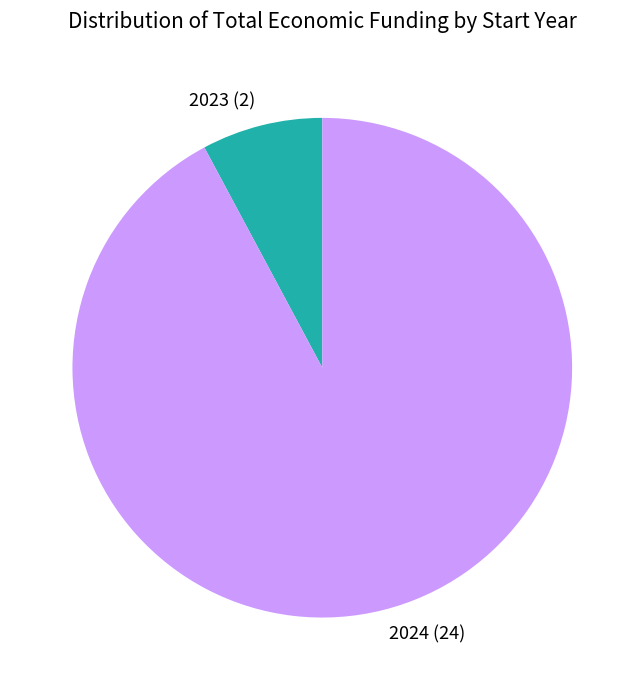

Is there any slice that represents more than half of the pie?

Yes